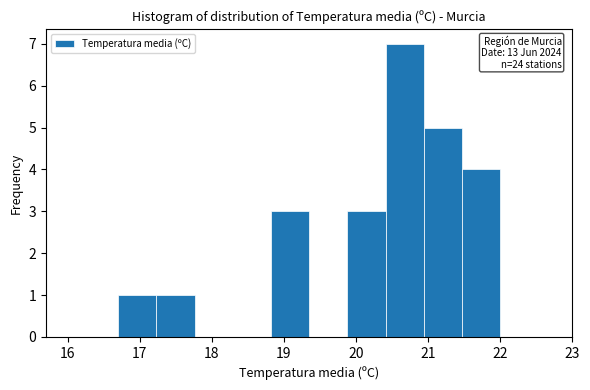

Over which range of the x-axis is the bar tallest?

20.41 to 20.94